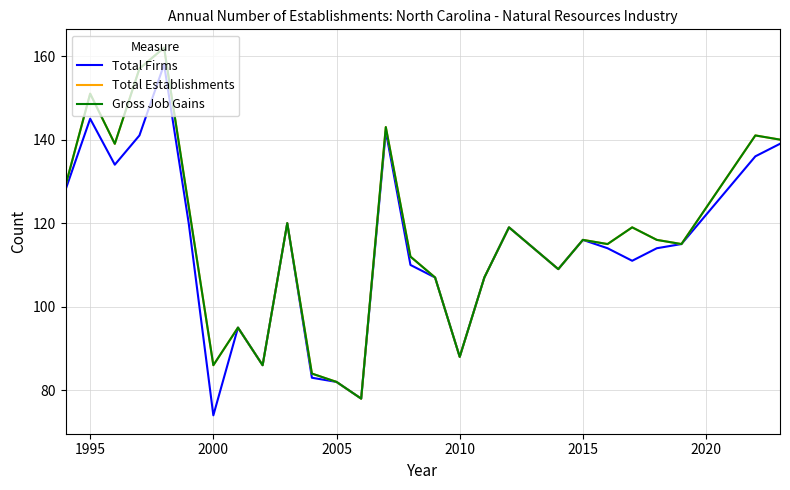

Does the chart have visible grid lines?

Yes